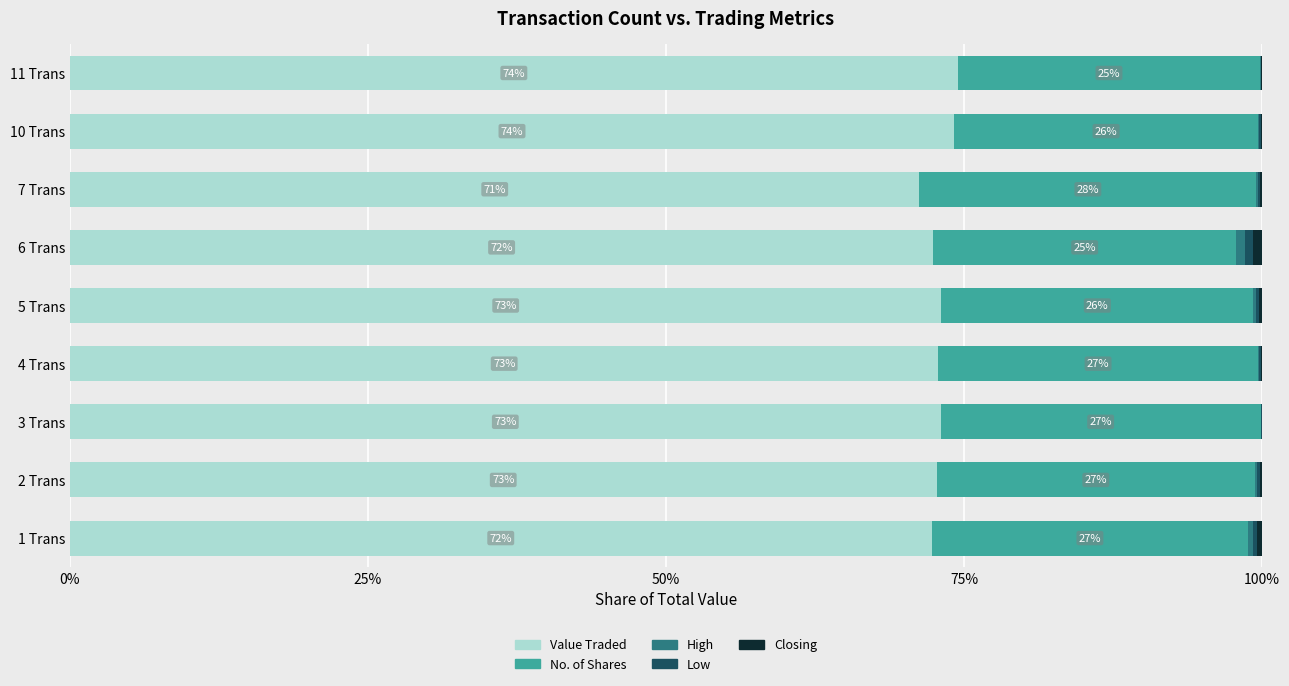

Is it true that Value Traded equals 14.8 at 3 Trans?

False